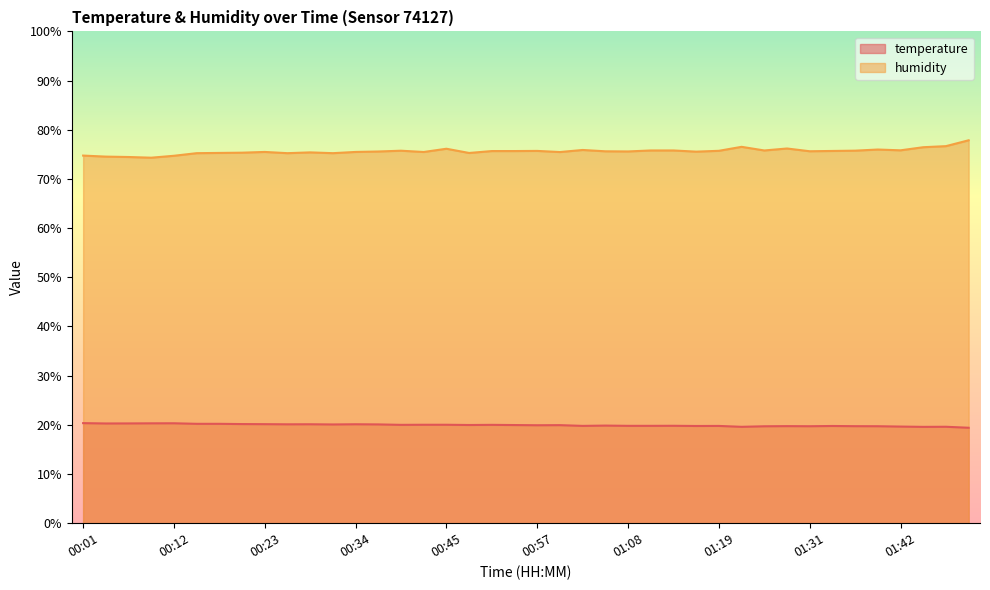

True or false: humidity and temperature intersect in this chart.

False